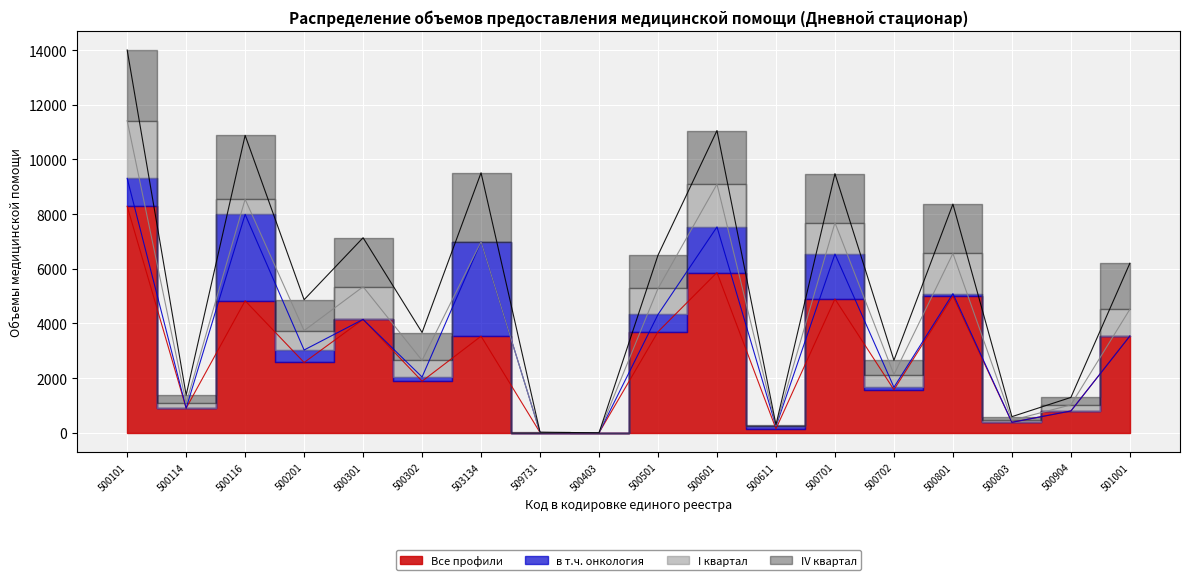

What is the total value across all series at 500301?

7135